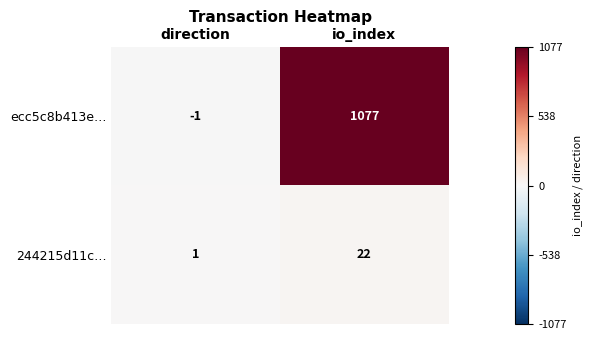

Reading right to left, what are all the values shown in this chart?

ecc5c8b413e…: io_index=1077	direction=-1
244215d11c…: io_index=22	direction=1